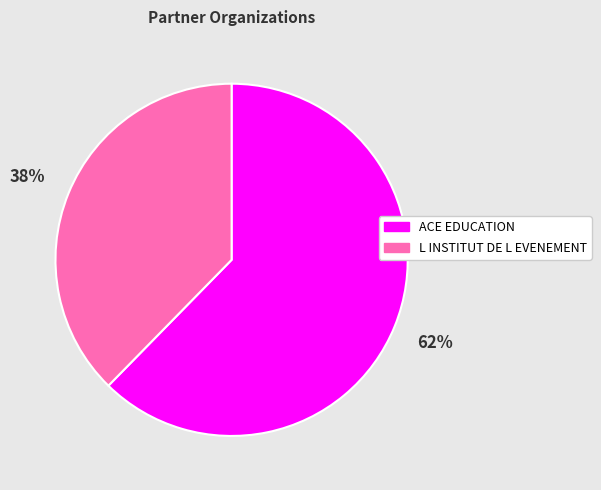

Does ACE EDUCATION represent more than half of the total?

Yes